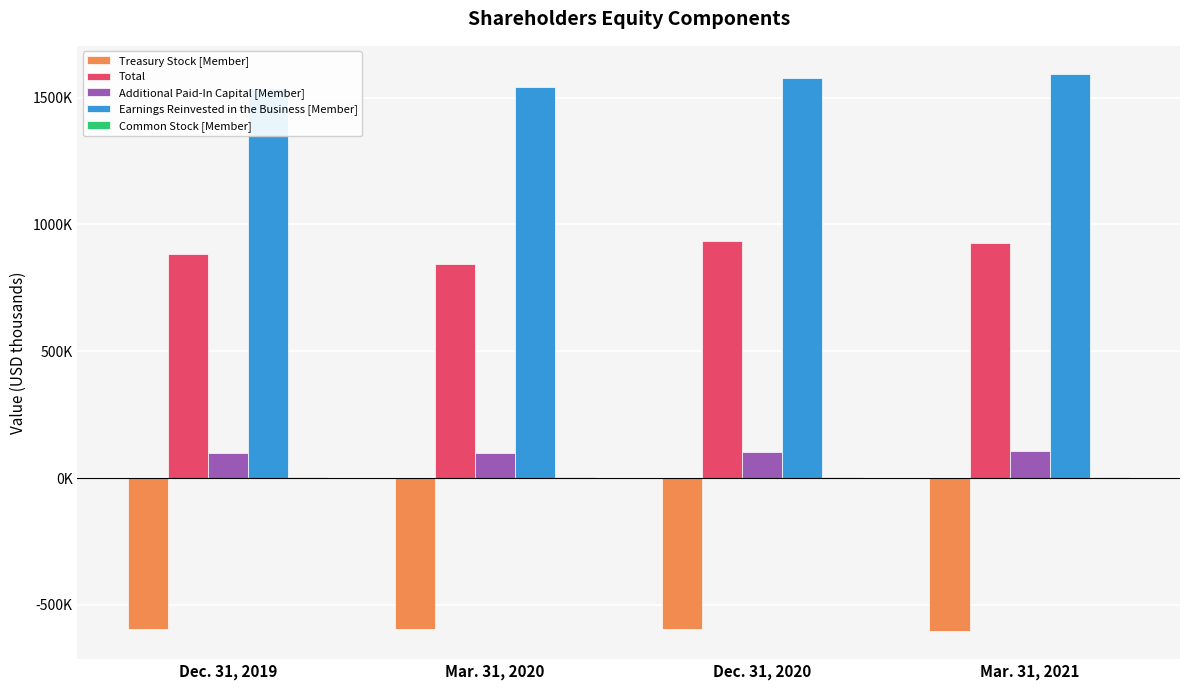

Reading left to right, what are all the values shown in this chart?

Treasury Stock [Member]: -595324	-593977	-593540	-604040
Total: 881589	842658	934336	925646
Additional Paid-In Capital [Member]: 98425	99080	102909	104725
Earnings Reinvested in the Business [Member]: 1536100	1539520	1578662	1593795
Common Stock [Member]: 5396	5396	5396	5396